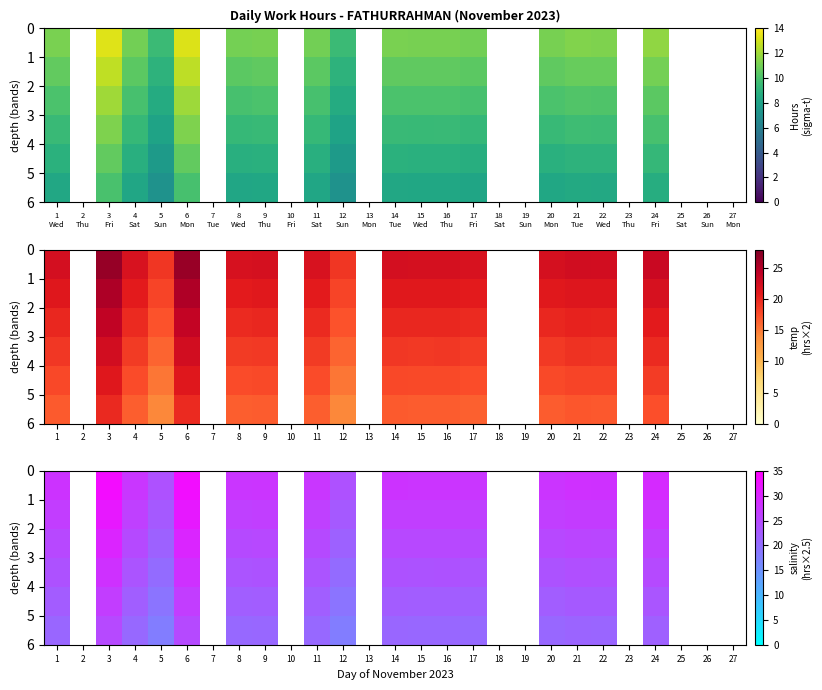

At how many categories does at least one series exceed 29?

3